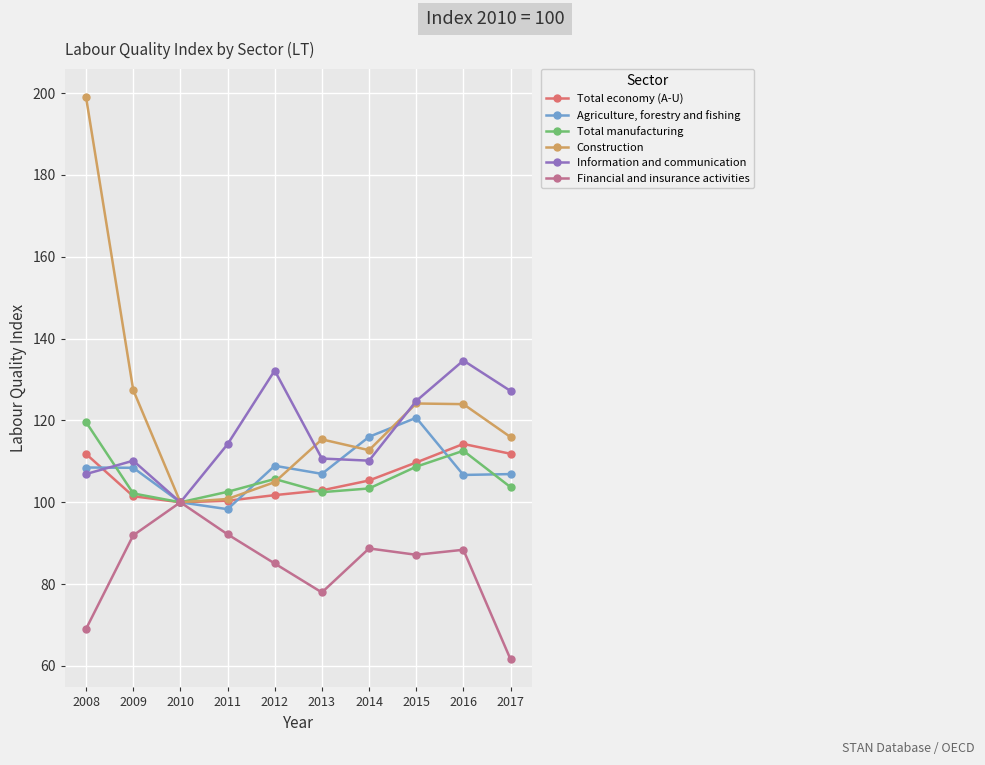

Rank the series at 2012 from lowest to highest value.

Financial and insurance activities, Total economy (A-U), Construction, Total manufacturing, Agriculture, forestry and fishing, Information and communication